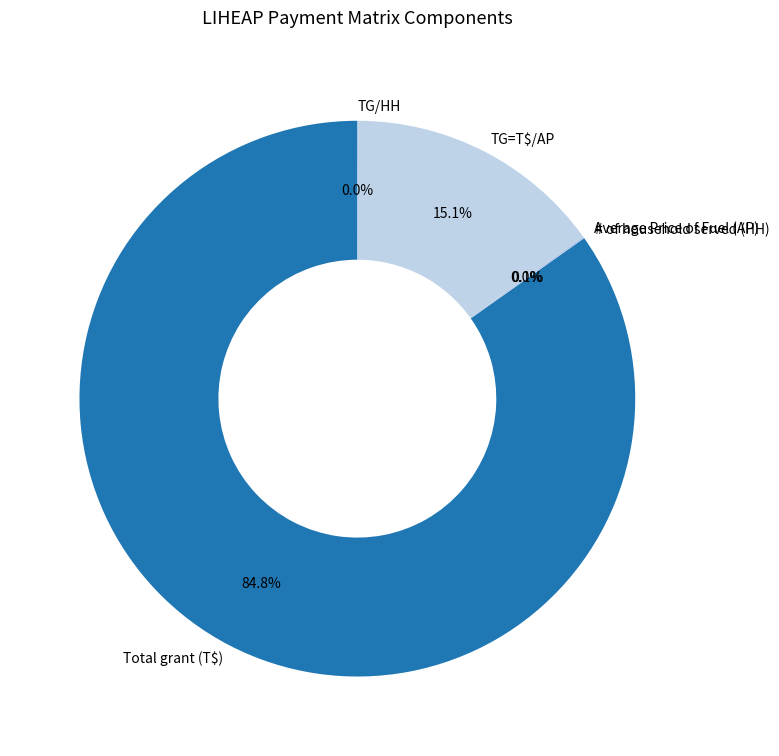

To the nearest percent, what is the difference between the largest and smallest slice percentages?

85%